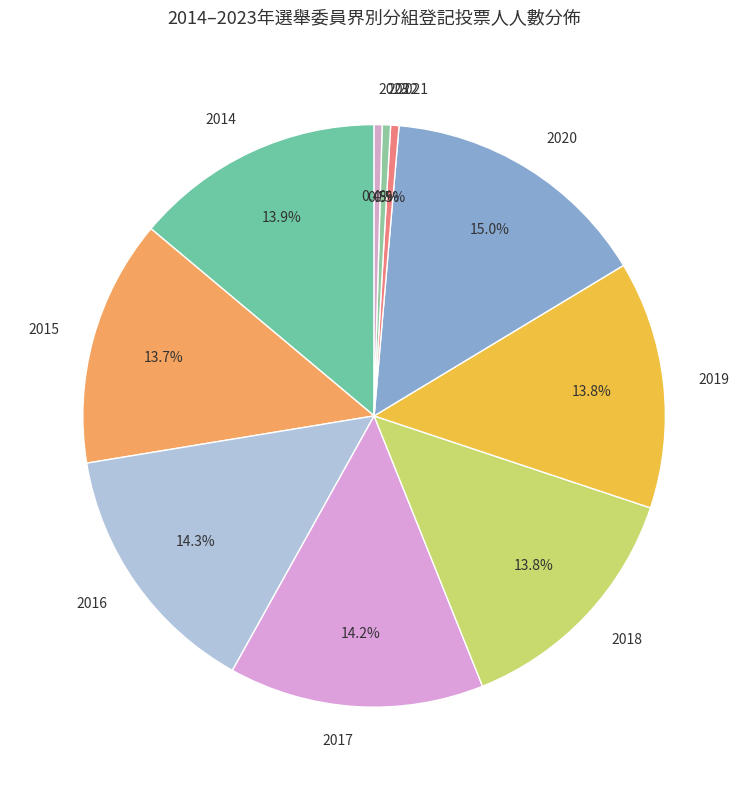

To the nearest percent, what is the average slice percentage?

10%